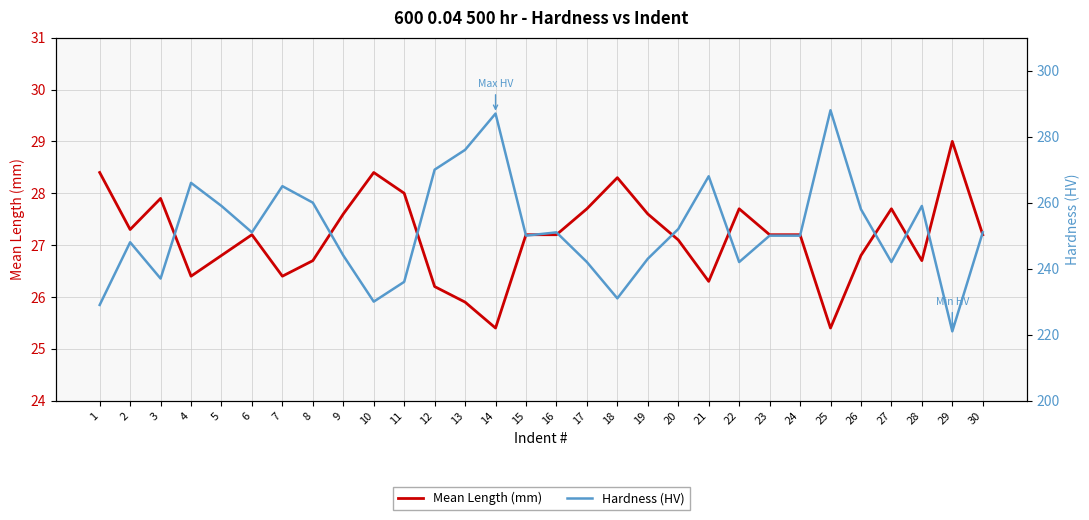

True or false: Hardness (HV) has a value of 396.1 at 13.

False